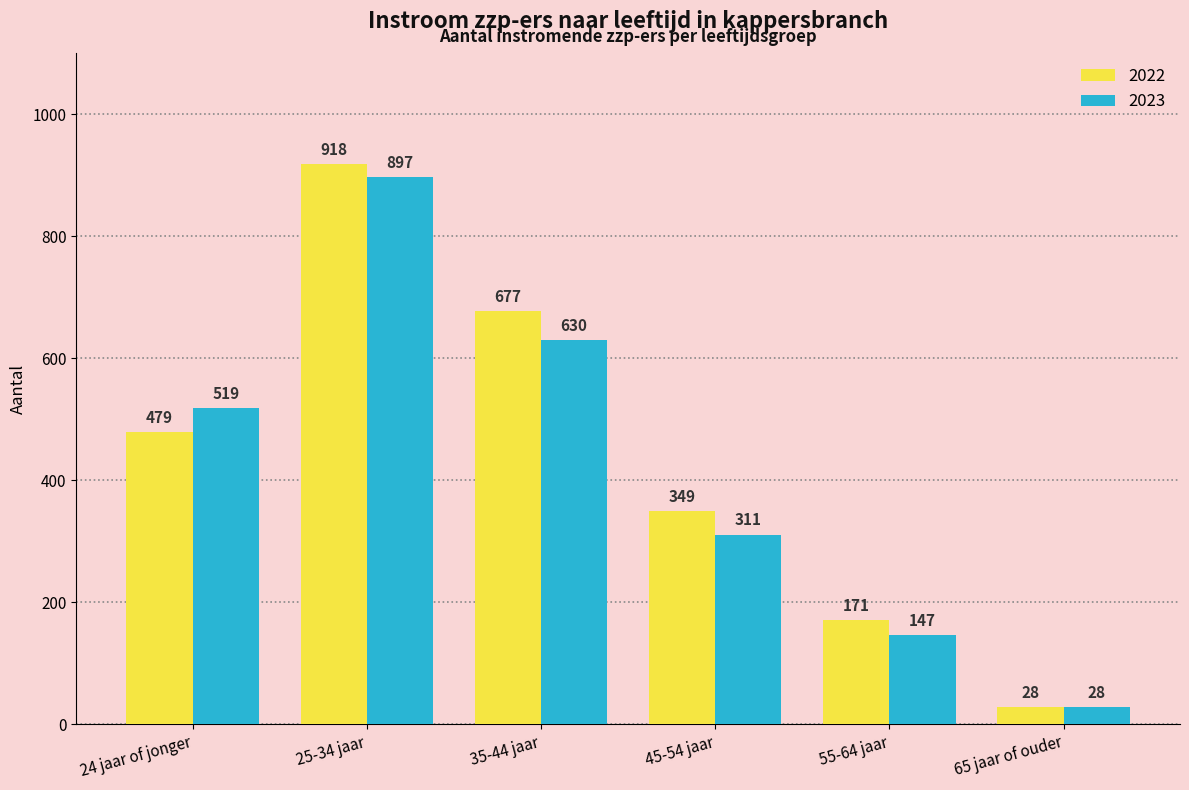

Between 45-54 jaar and 55-64 jaar, which series saw the biggest shift?

2022